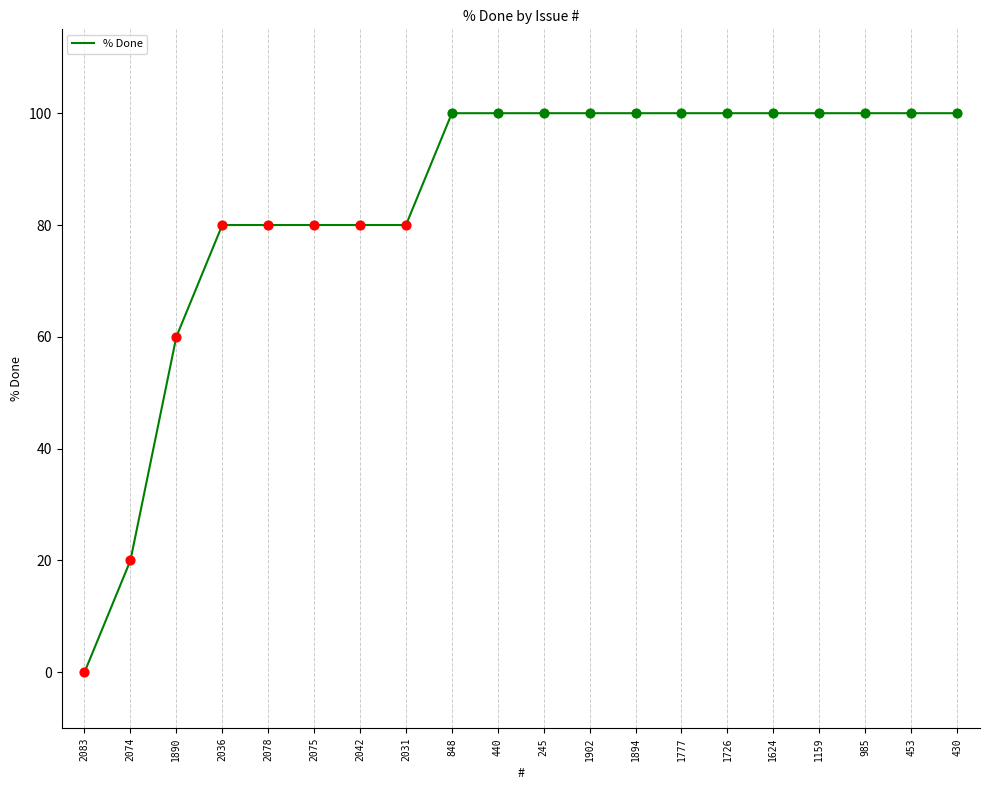

Between 1726 and 2075, which is larger?

1726